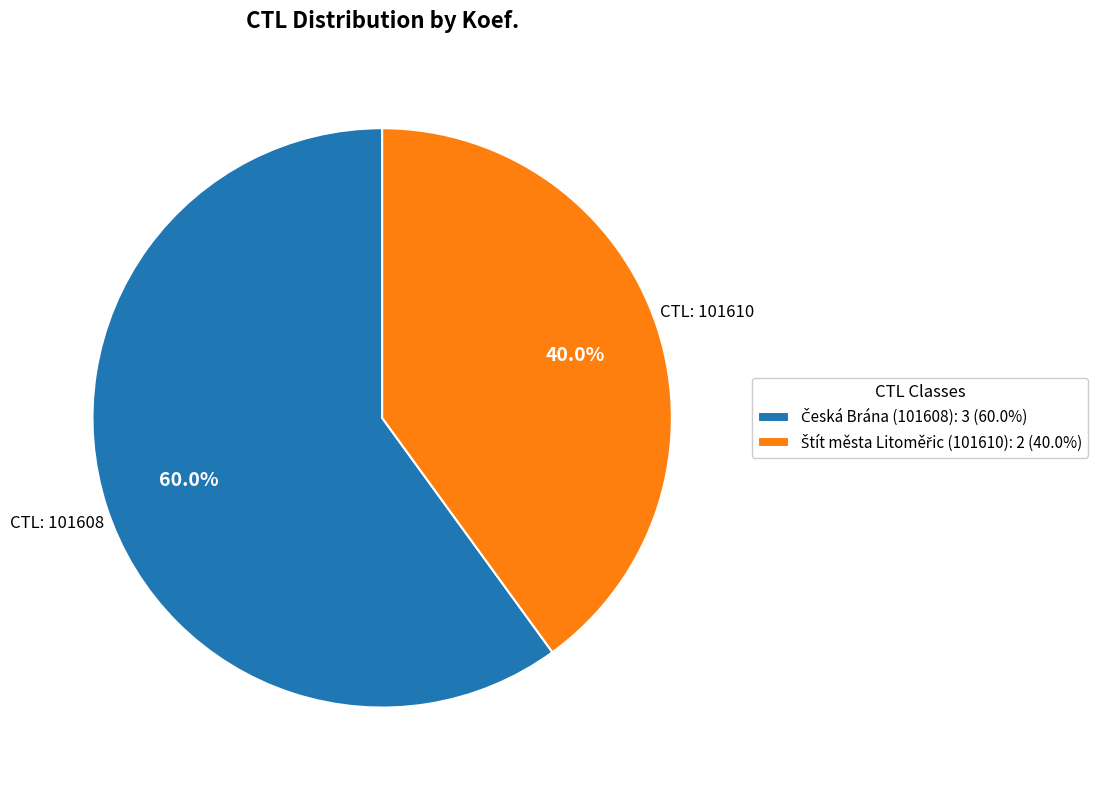

Count the number of slices in the pie.

2